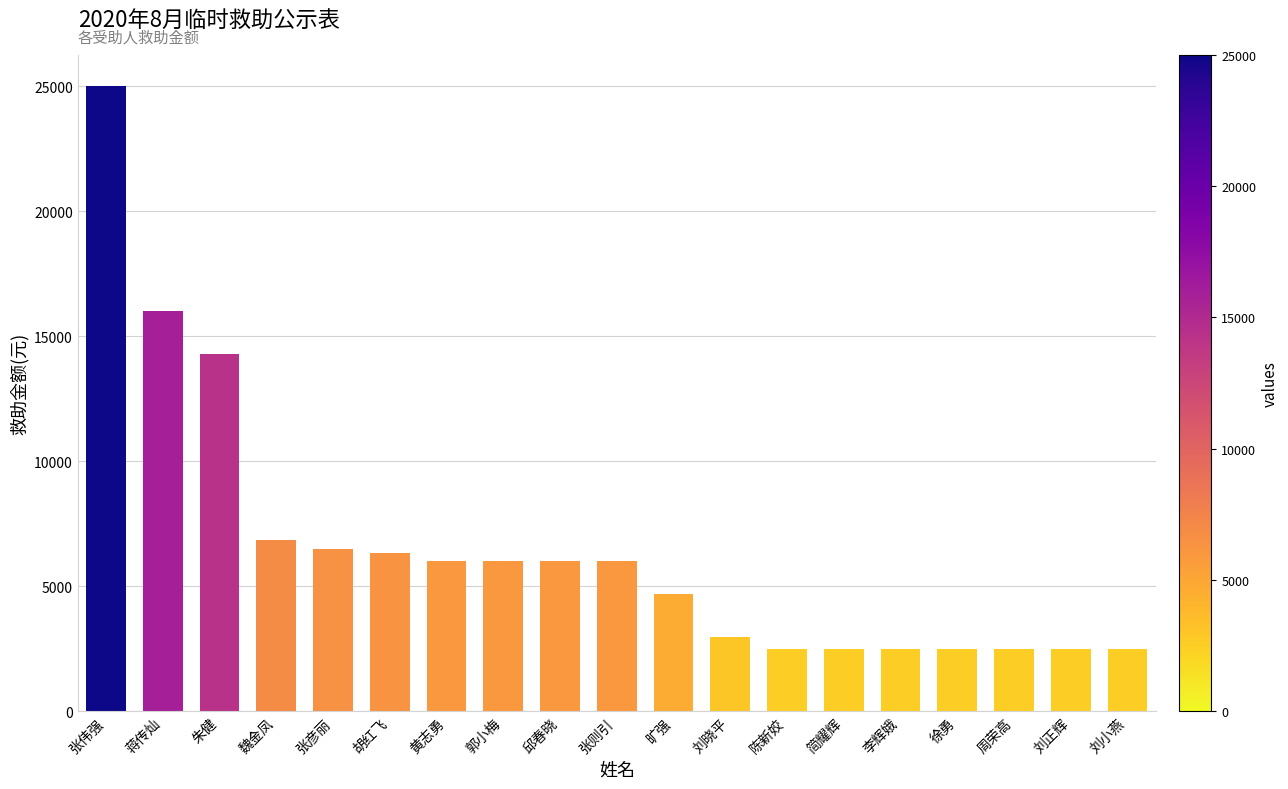

Reading right to left, transcribe all the data shown in this chart.

2500	2500	2500	2500	2500	2500	2500	2986	4672	6000	6000	6000	6000	6322	6500	6853	14300	16000	25000